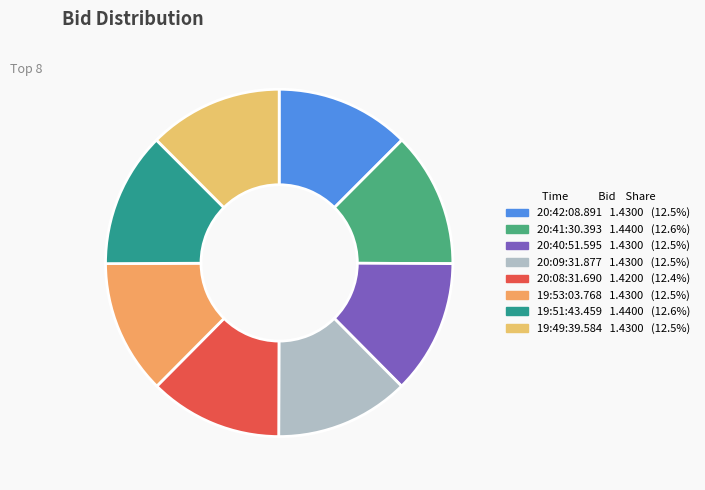

How many segments does this pie chart have?

8